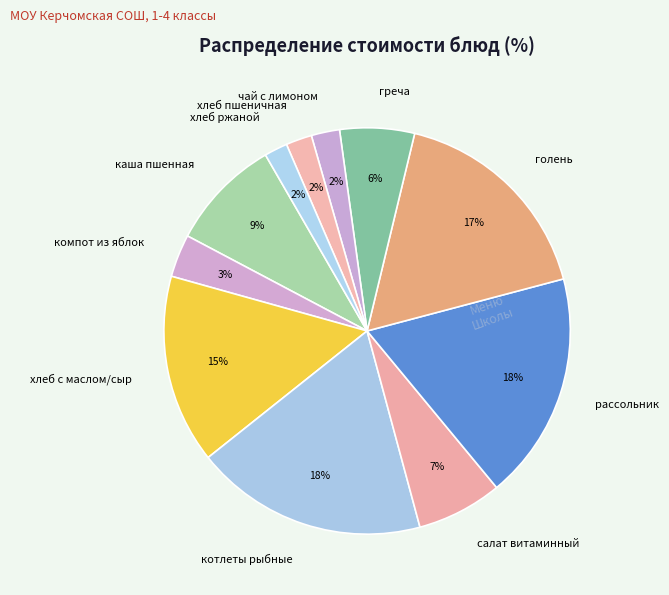

Is the sum of хлеб ржаной and каша пшенная greater than half?

No